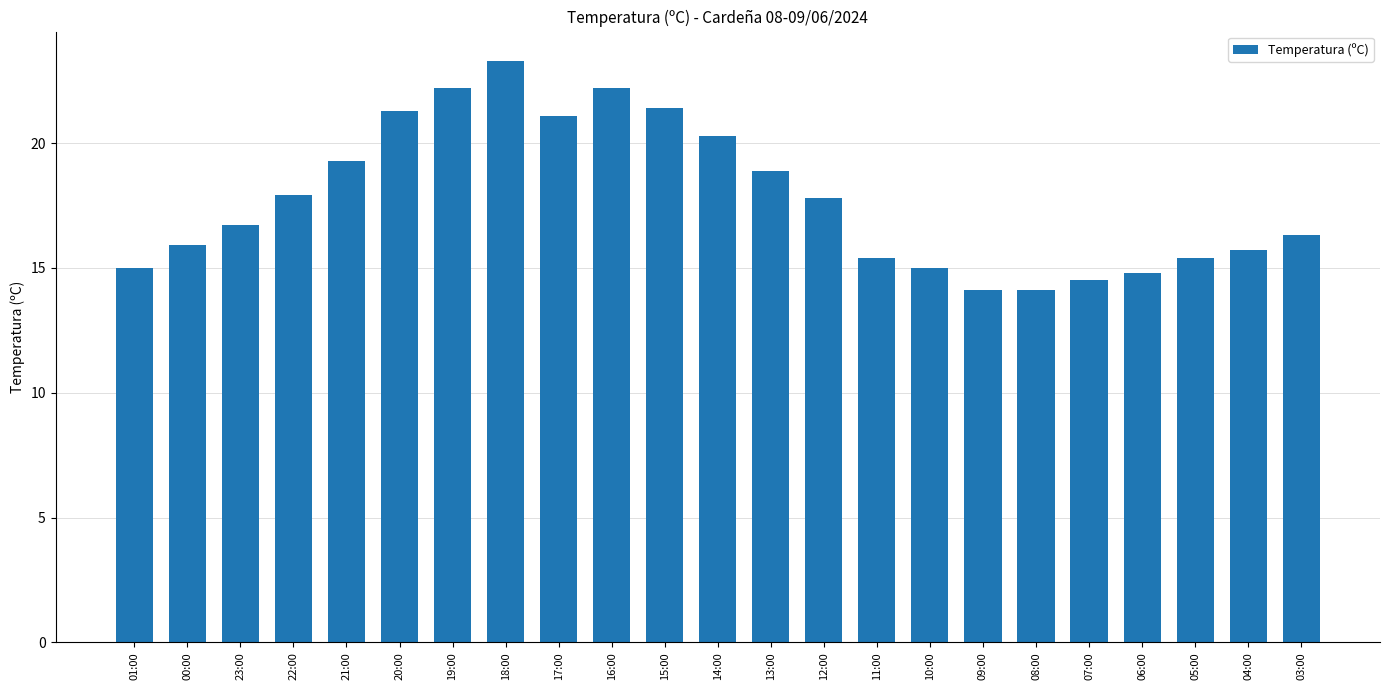

What is the average value?

17.8